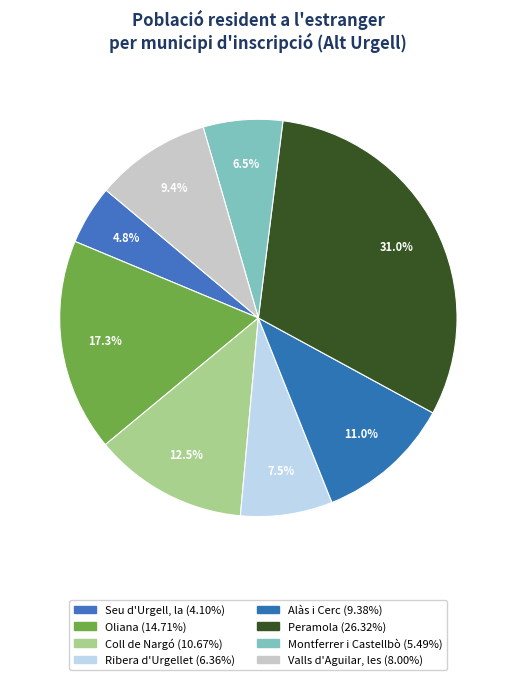

Does any single category account for the majority?

No